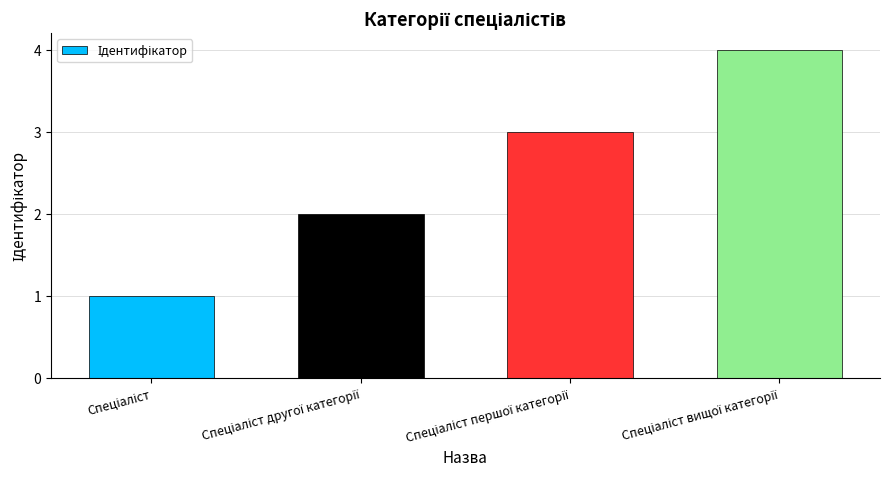

What is the sum of all values?

10